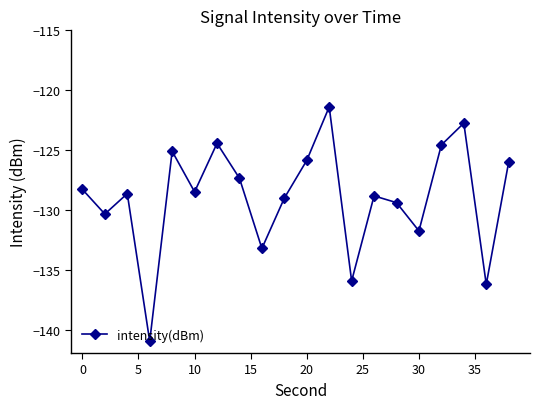

How many series are shown in this chart?

1